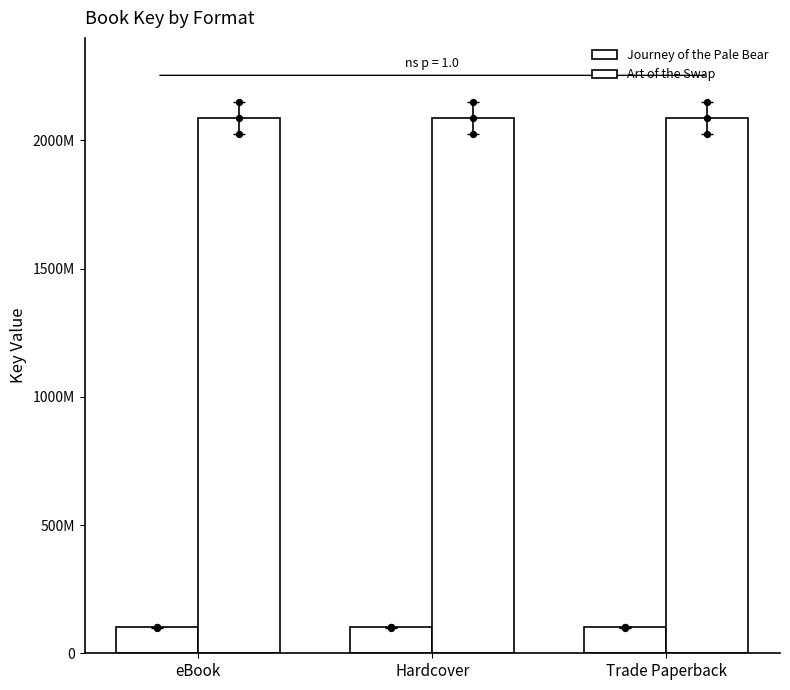

What is the total value across all series at Trade Paperback?

2187287112